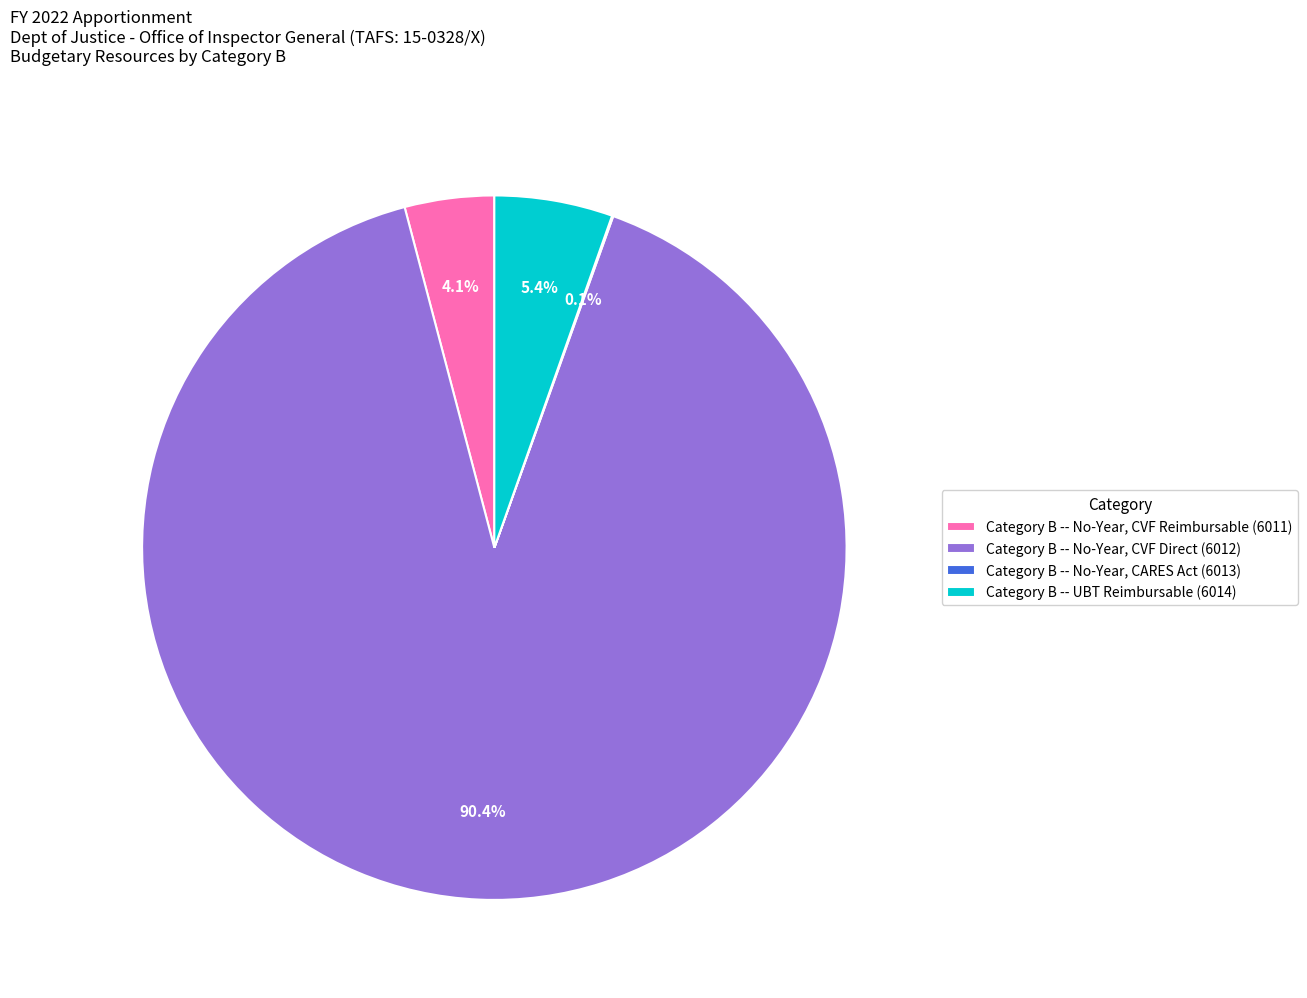

Which category has the biggest portion of the pie?

Category B -- No-Year, CVF Direct (6012)